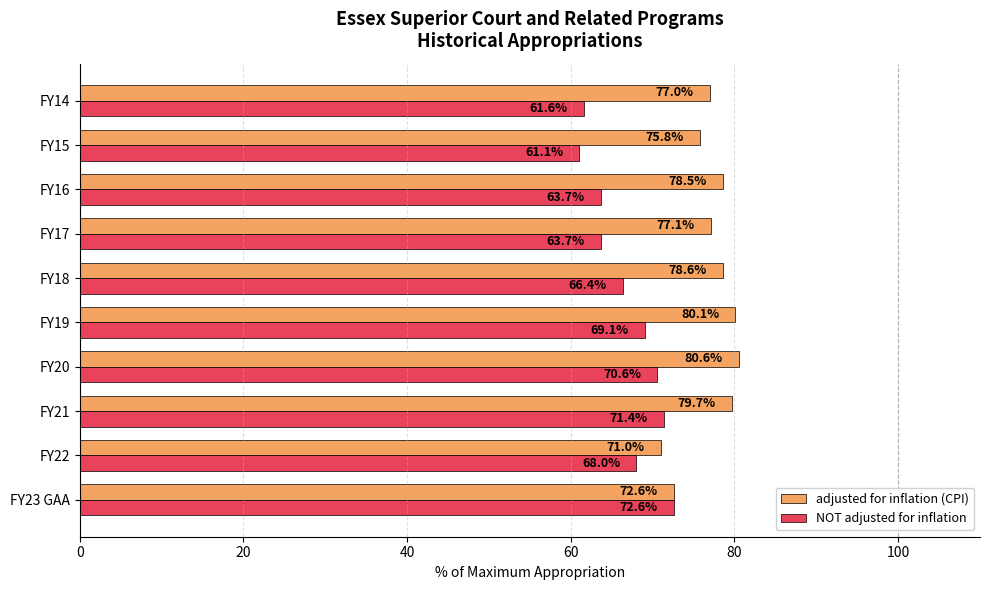

What are all the series names shown in the legend?

adjusted for inflation (CPI), NOT adjusted for inflation